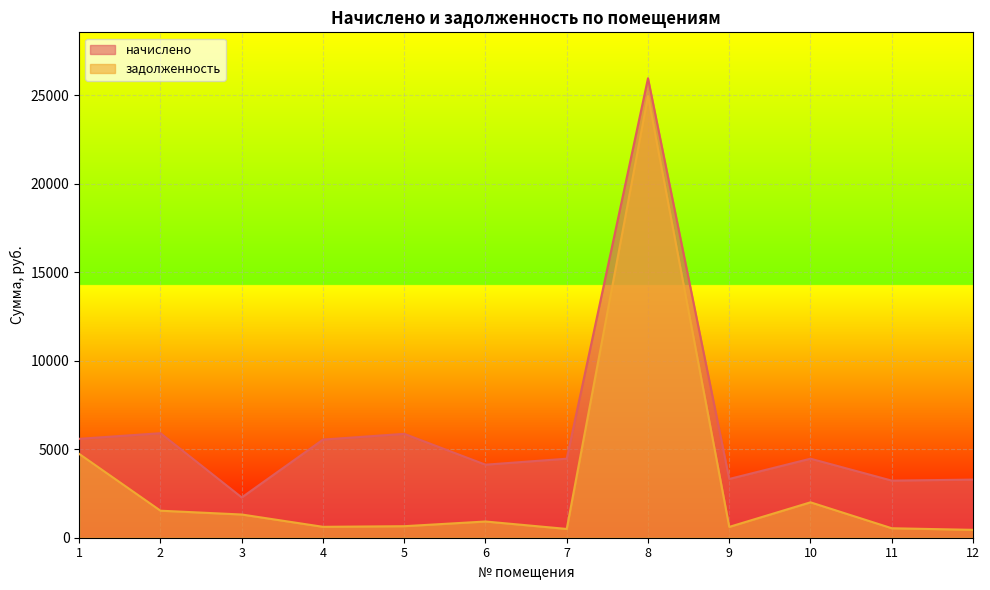

What are all the series names shown in the legend?

начислено, задолженность